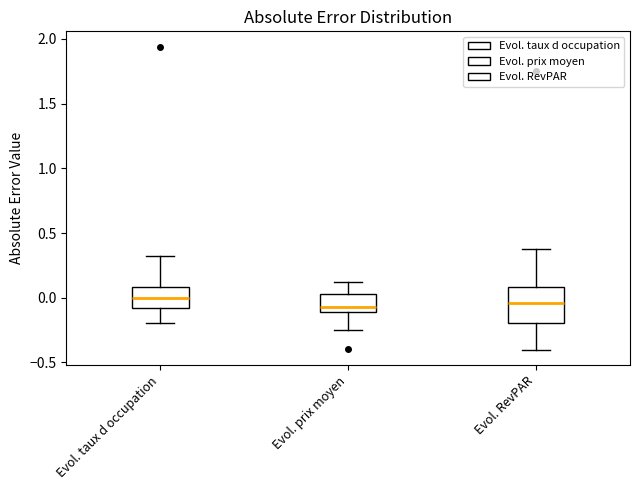

Where does the lower whisker of the box for Evol. prix moyen end on the y-axis? The values are not printed on the chart, so give them approximately, as read against the axis.

-0.25